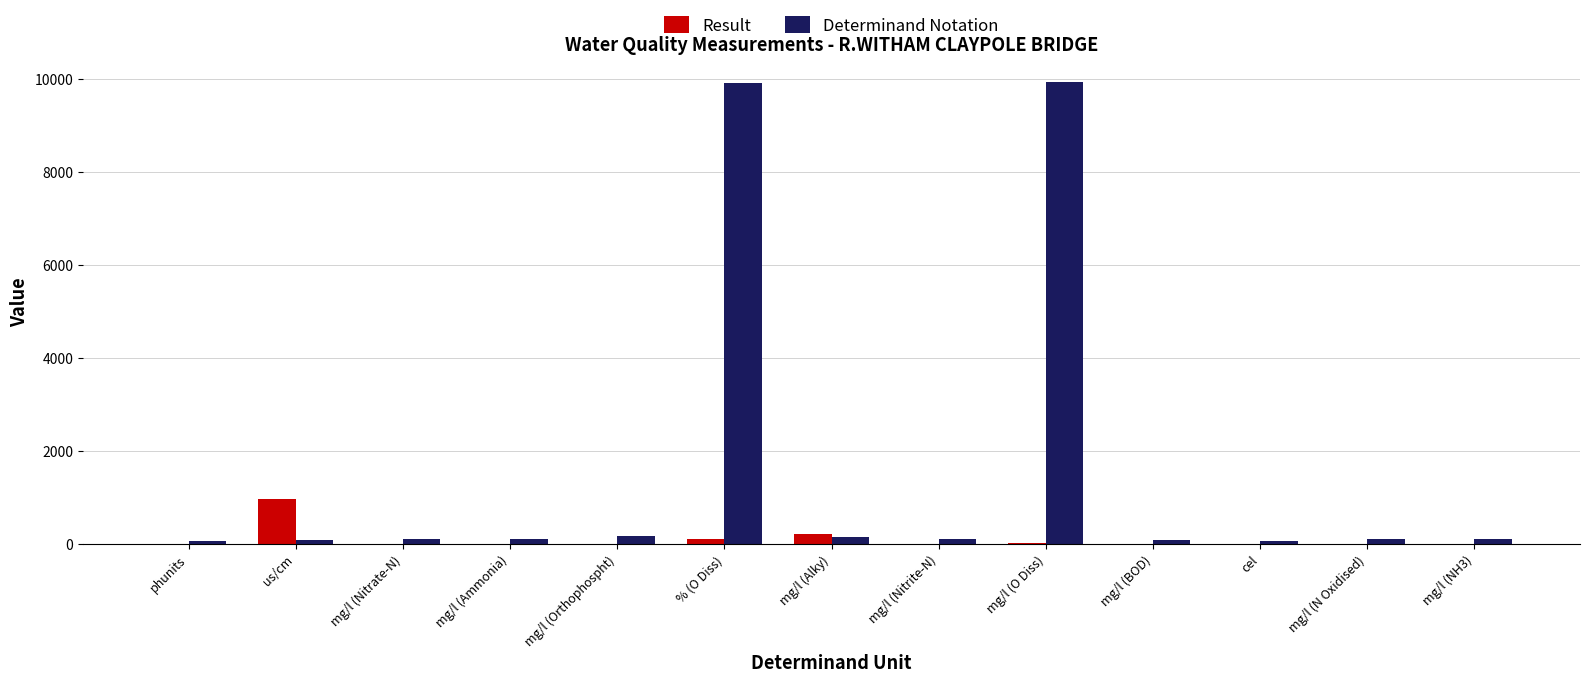

The value of Result at mg/l (Ammonia) is 0.1. True or false?

True